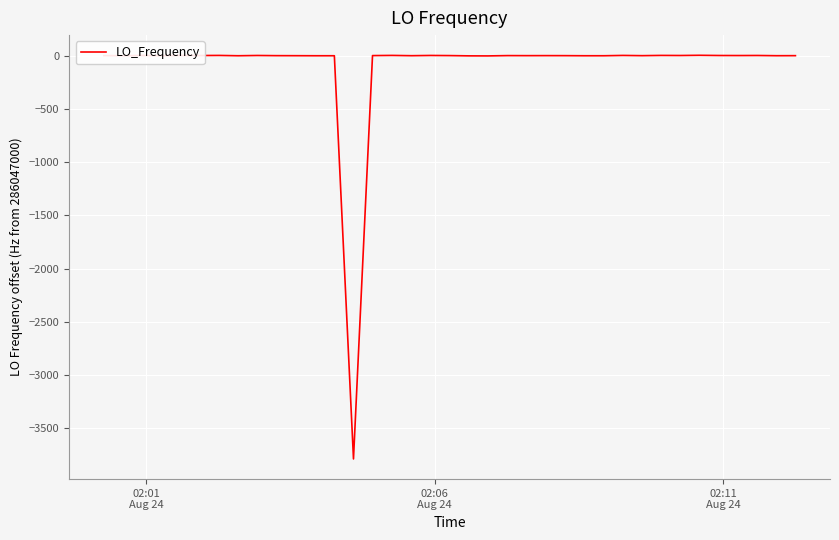

What is the minimum value shown in the chart?

-3786.5